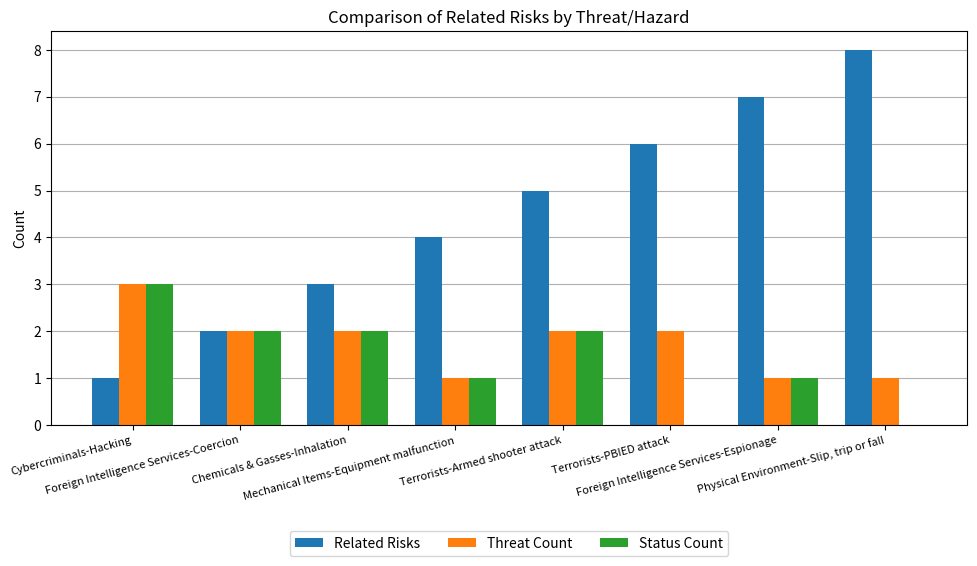

Which series has the largest total across all categories?

Related Risks